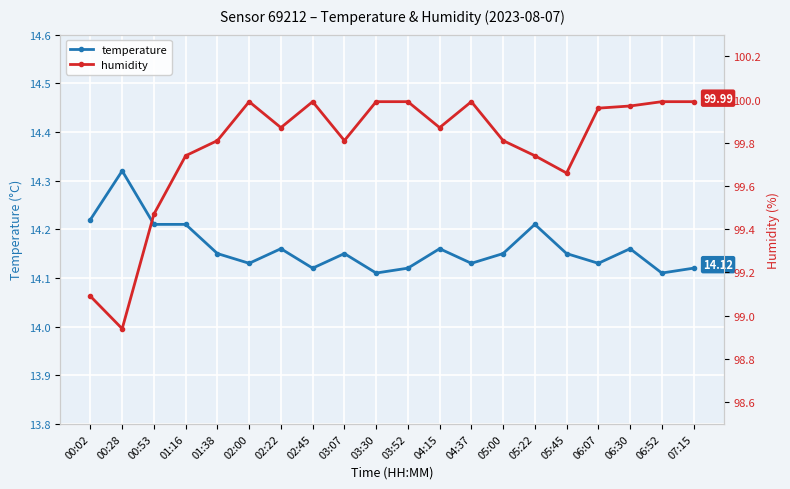

In humidity, how many points are higher than both neighbors (excluding endpoints)?

3